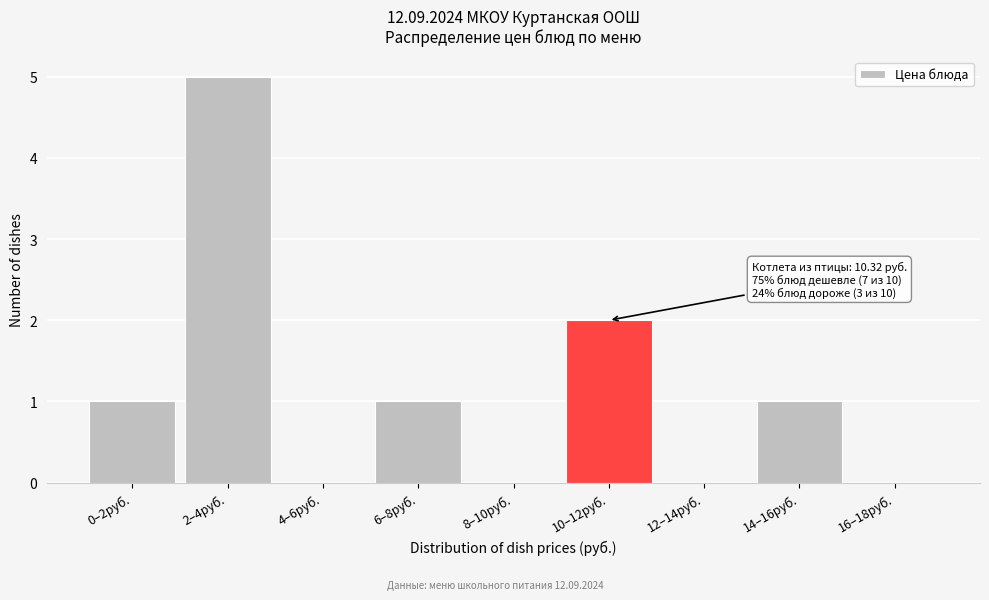

Reading right to left, transcribe all the data shown in this chart.

16–18руб.=0	14–16руб.=1	12–14руб.=0	10–12руб.=2	8–10руб.=0	6–8руб.=1	4–6руб.=0	2–4руб.=5	0–2руб.=1